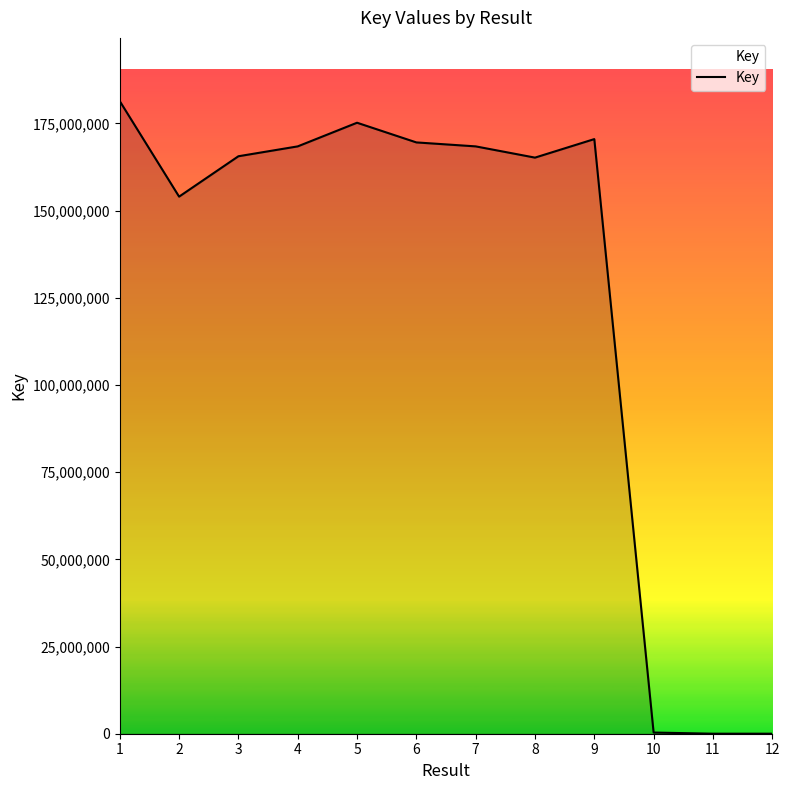

Approximately how many times larger is the value at 1 compared to 2?

1.2